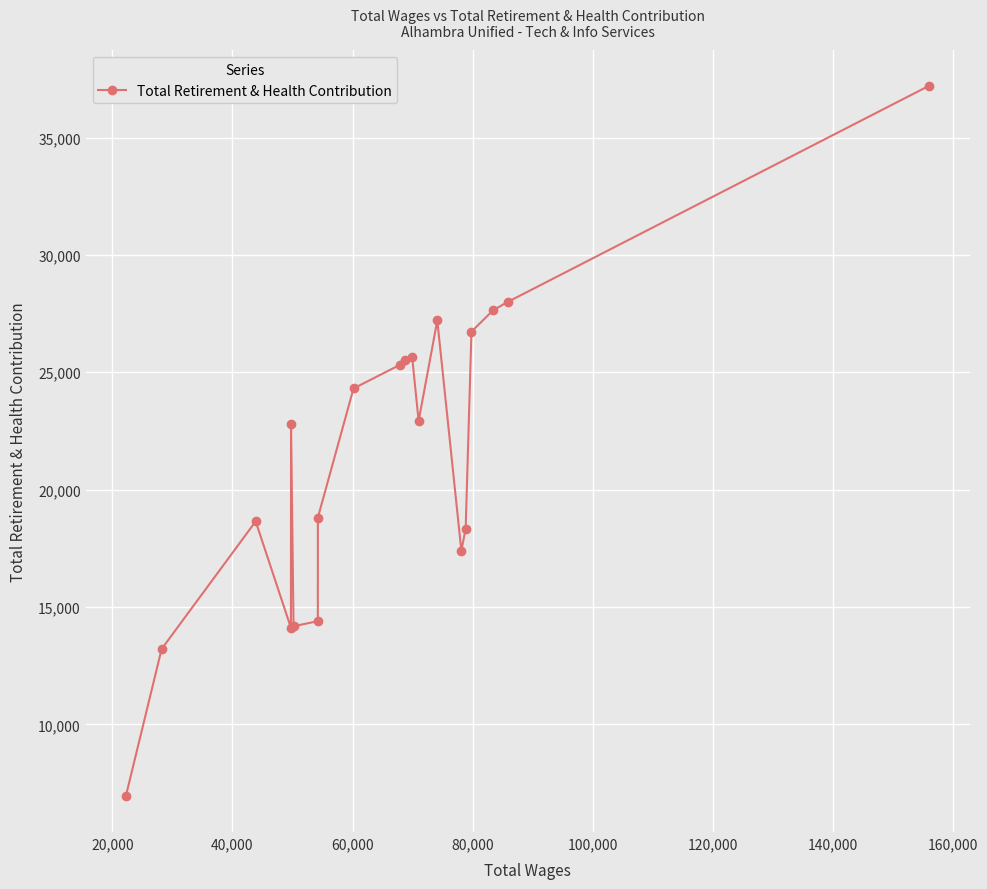

What is the sum of all values?

429309